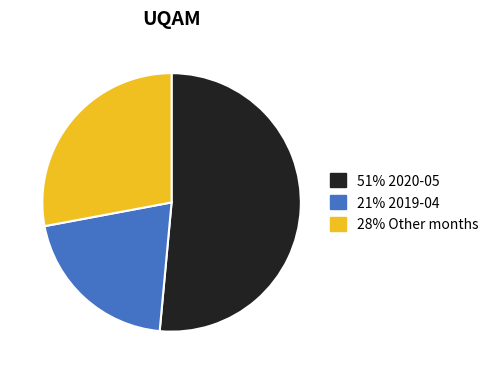

Does any single category account for the majority?

Yes